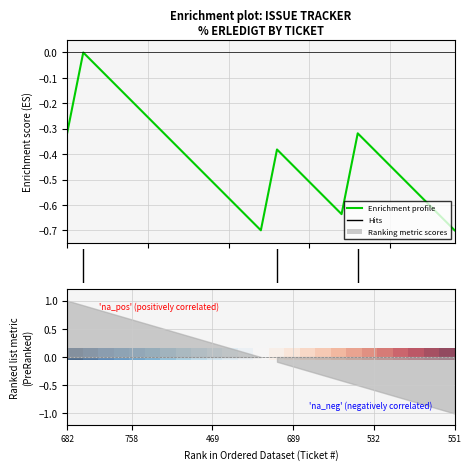

What is the sum of all Enrichment profile values?

-10.6